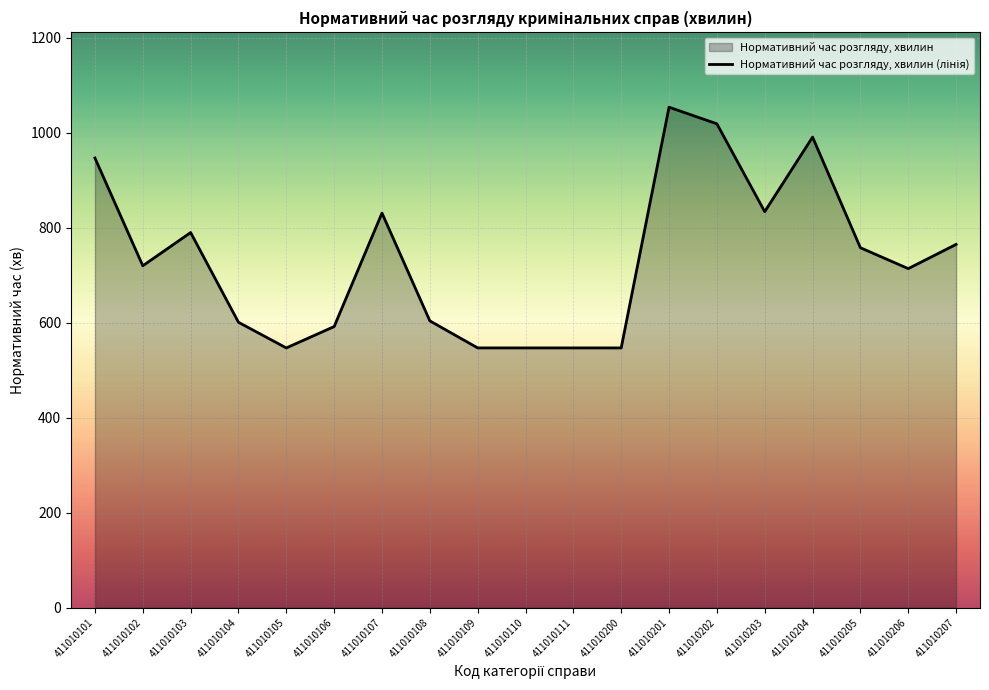

Count the number of data series in this chart.

1